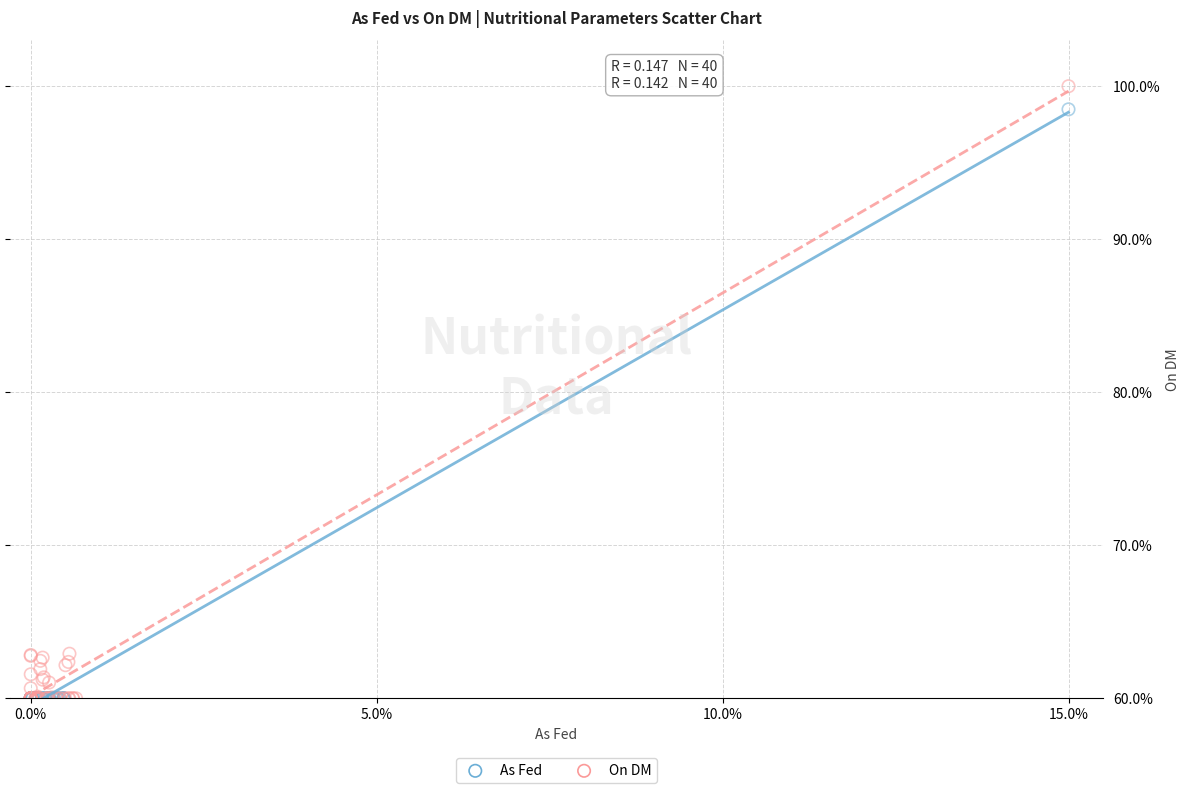

What are all the series names shown in the legend?

As Fed, On DM